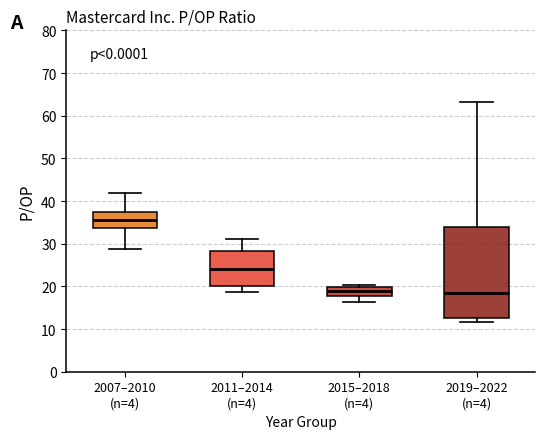

Which box is the tallest, from its lower edge to its upper edge?

2019–2022 (n=4)